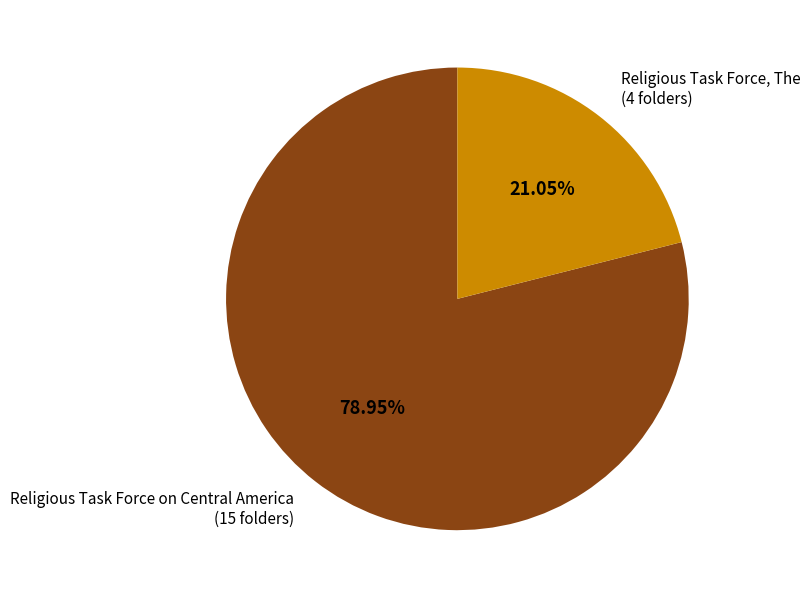

What is the largest slice in the pie chart?

Religious Task Force on Central America